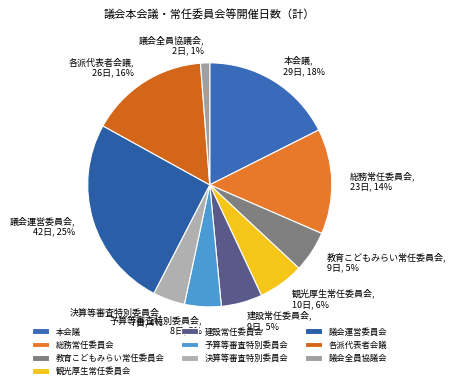

Which slice is the smallest?

議会全員協議会